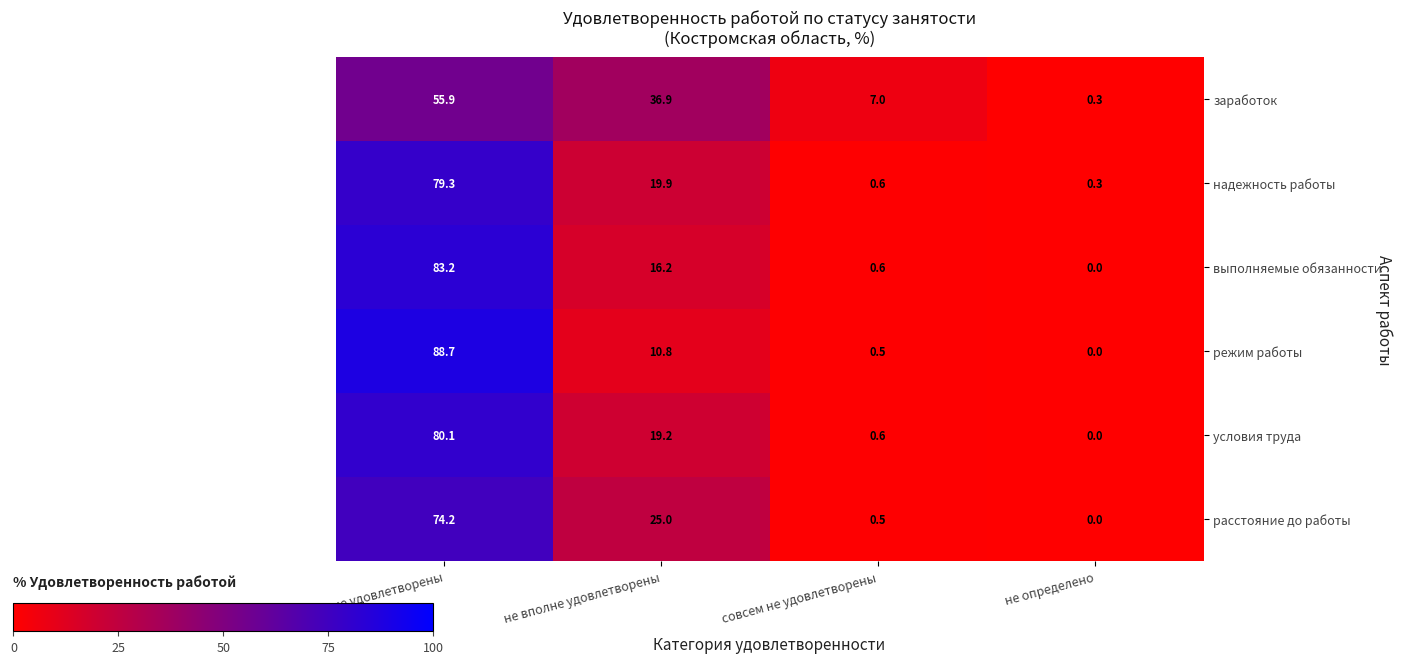

What is the sum of the надежность работы values at совсем не удовлетворены and не определено?

0.9